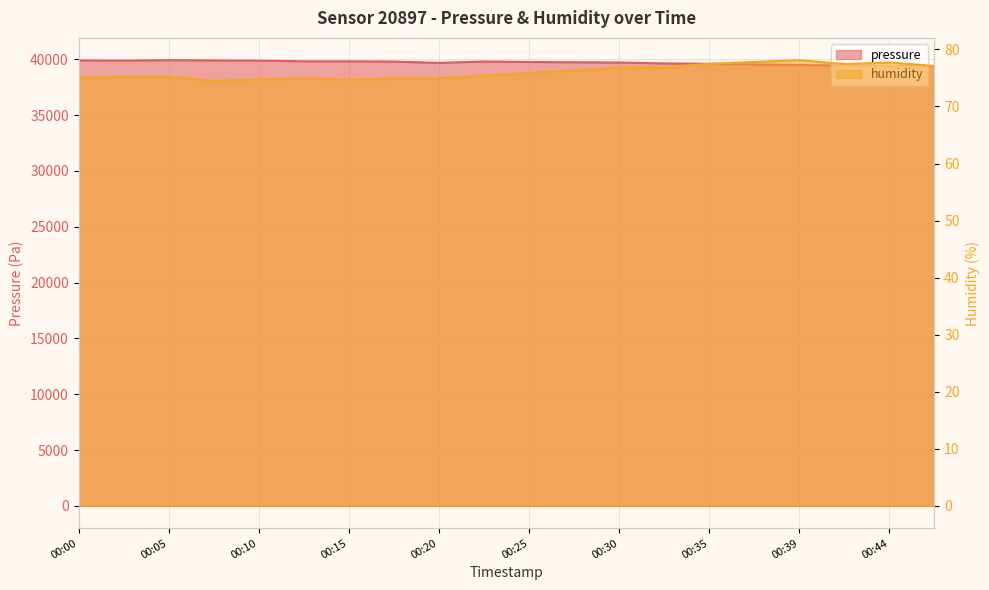

What are all the series names shown in the legend?

pressure, humidity